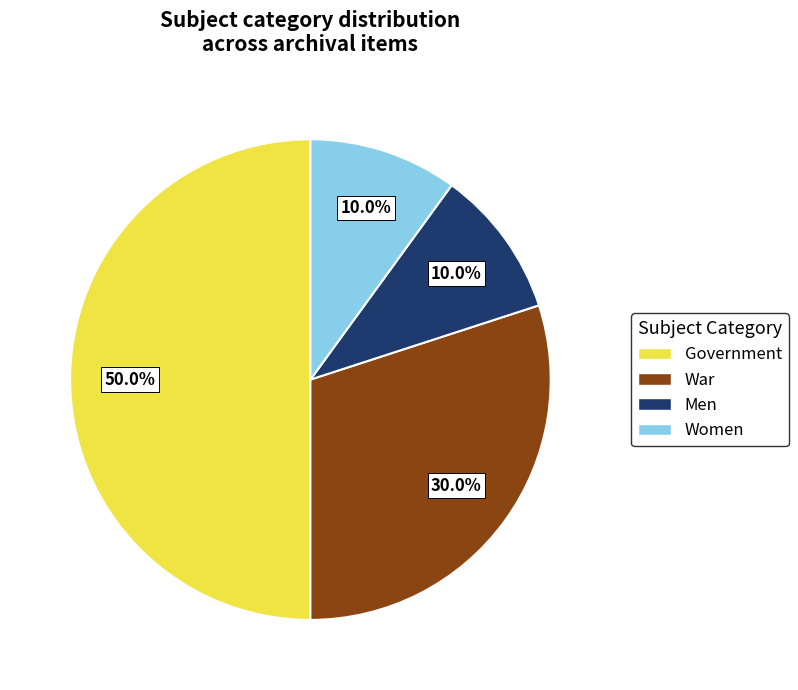

Does any single category account for the majority?

No